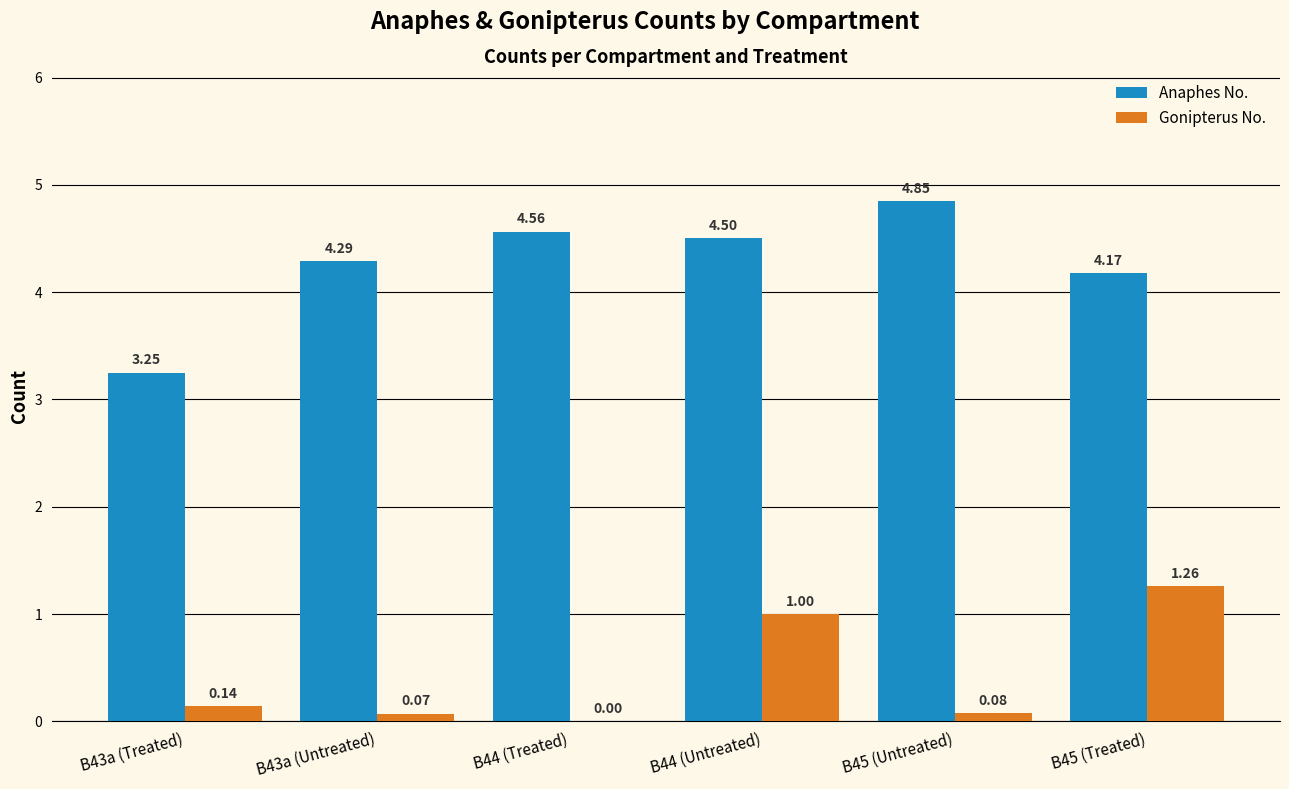

Count the number of data series in this chart.

2